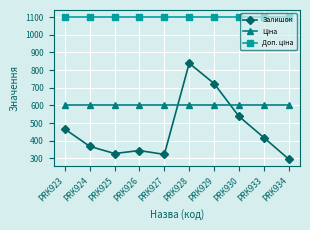

Which series has the widest spread of values?

Залишок